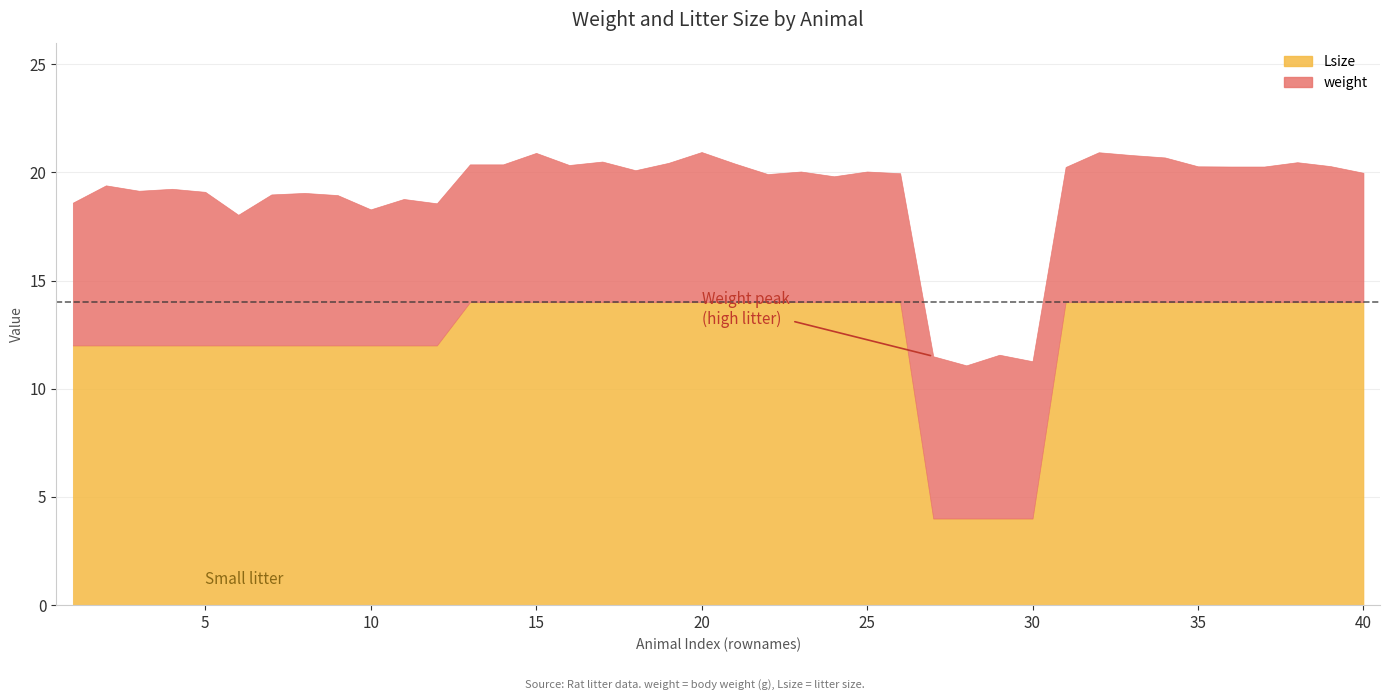

Which has a higher value, 20 or 24?

20